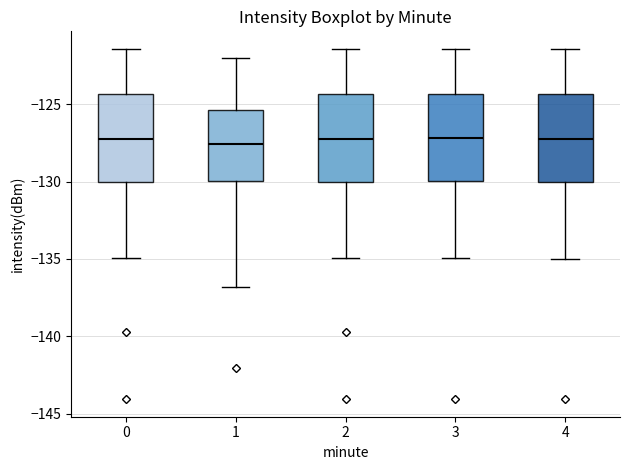

Reading left to right, transcribe this box plot: for each box, give where its median line is, the range the box spans, and where its two whiskers end, as read against the y-axis. The values are not printed on the chart, so give them approximately, as read against the axis.

0: median -127.0, box -130.0 to -124.5, whiskers -135.0 to -121.5
1: median -127.5, box -130.0 to -125.5, whiskers -137.0 to -122.0
2: median -127.0, box -130.0 to -124.5, whiskers -135.0 to -121.5
3: median -127.0, box -130.0 to -124.5, whiskers -135.0 to -121.5
4: median -127.0, box -130.0 to -124.5, whiskers -135.0 to -121.5